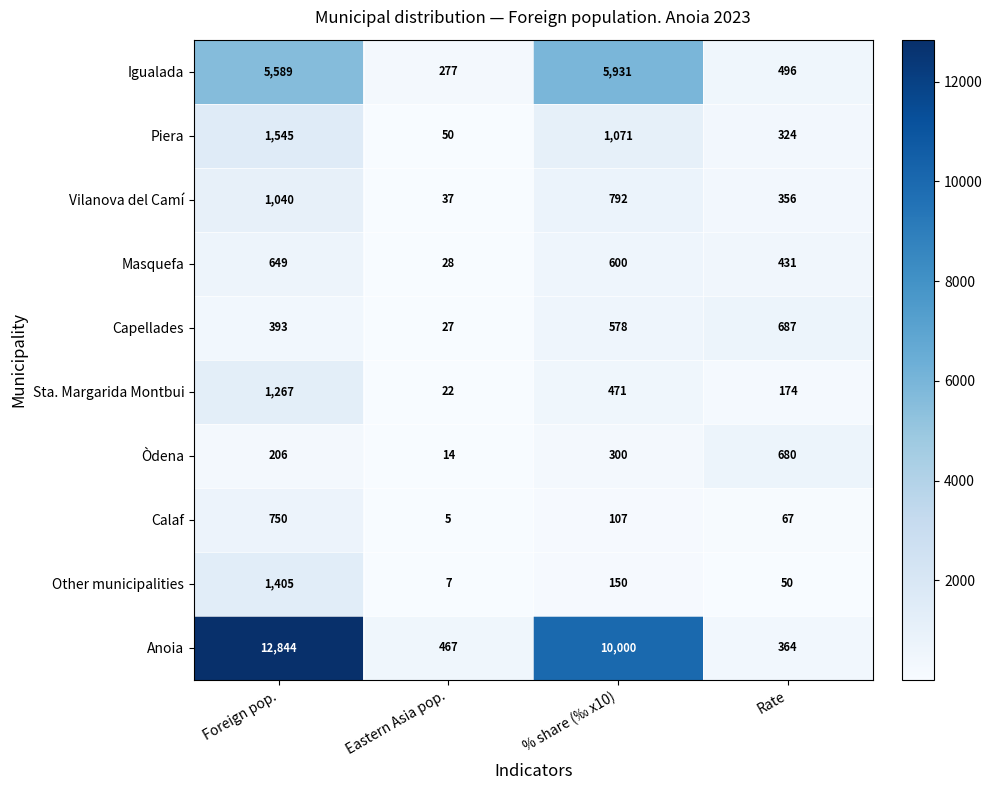

How many distinct data groups are displayed?

10